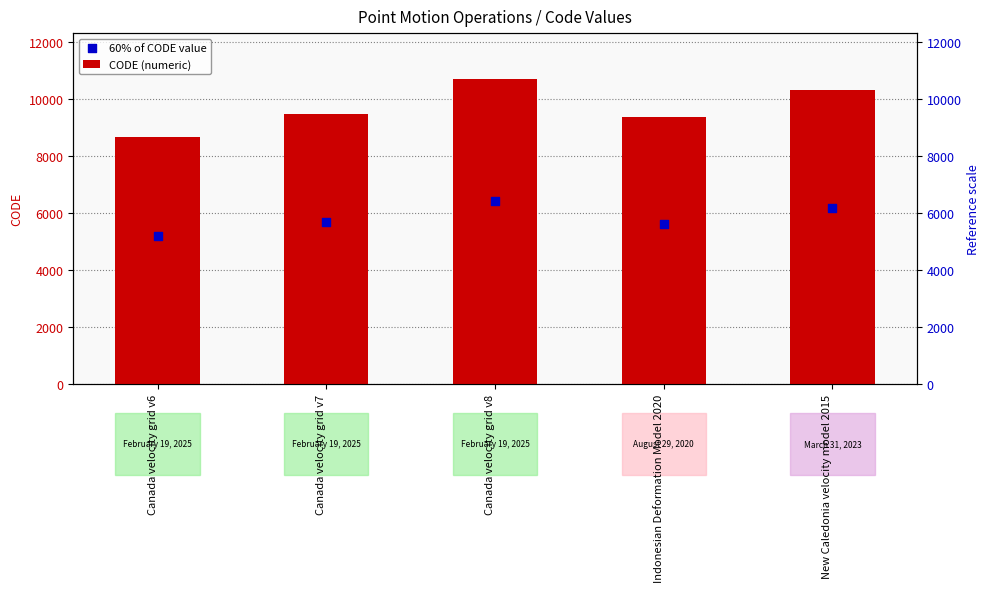

Which series contains the lowest Y value?

60% of CODE value